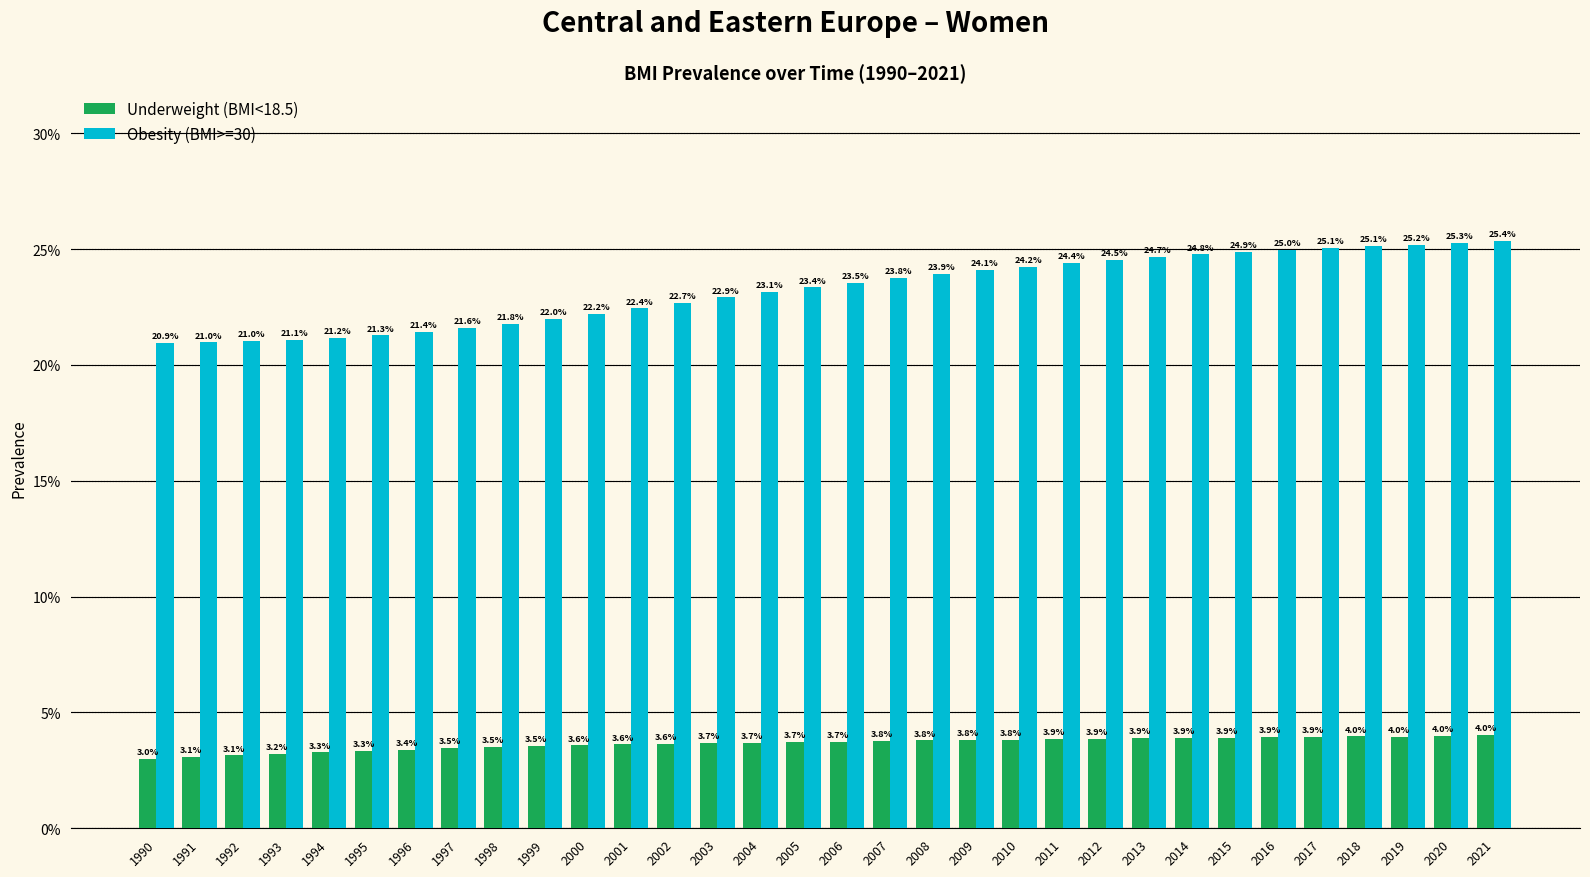

Are the bars horizontal?

No